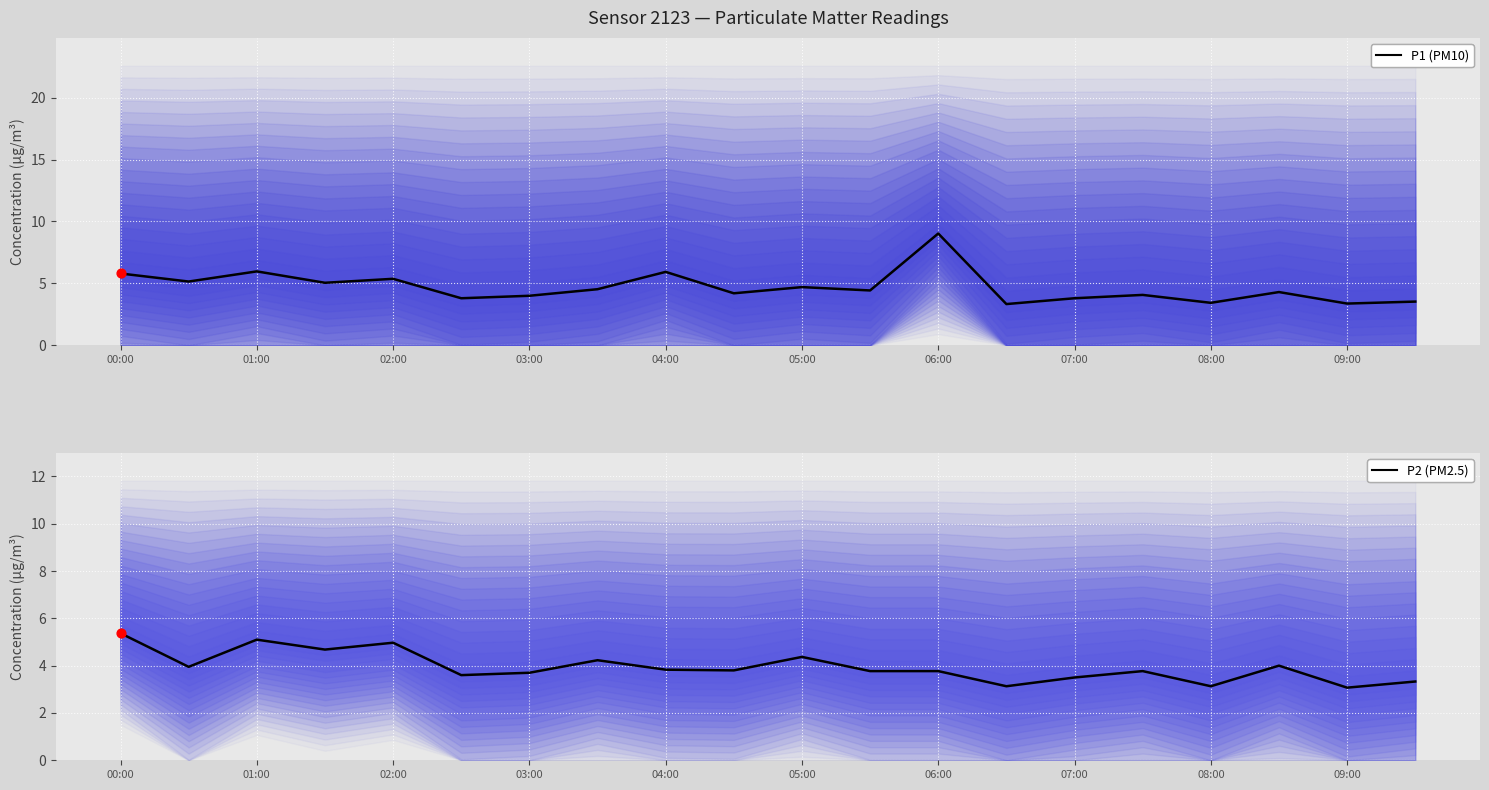

Which series has the largest total across all categories?

P1 (PM10)